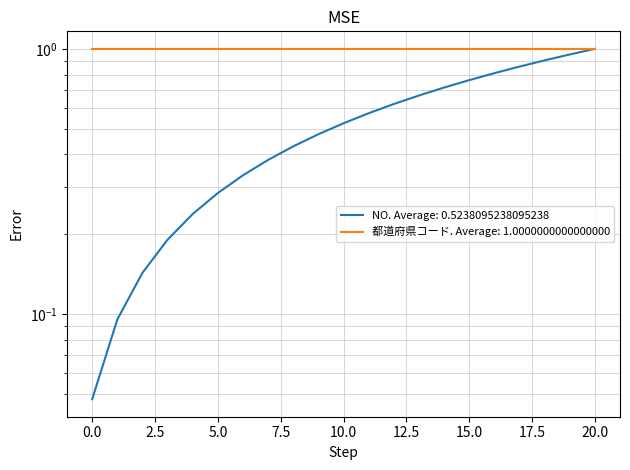

What is the value of the 19th point from the left?

0.9